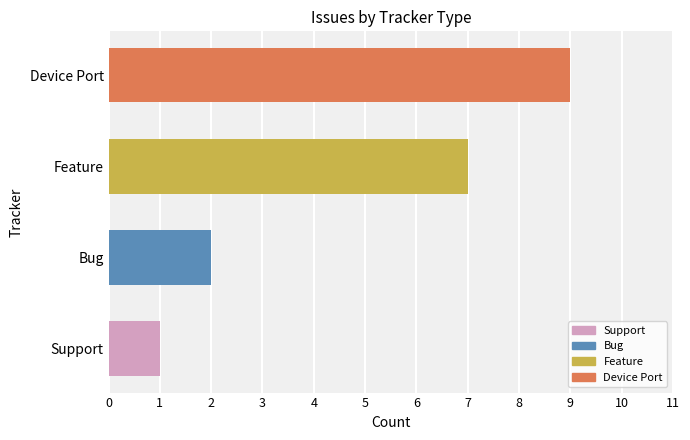

Is it true that the value at Feature is 7?

True